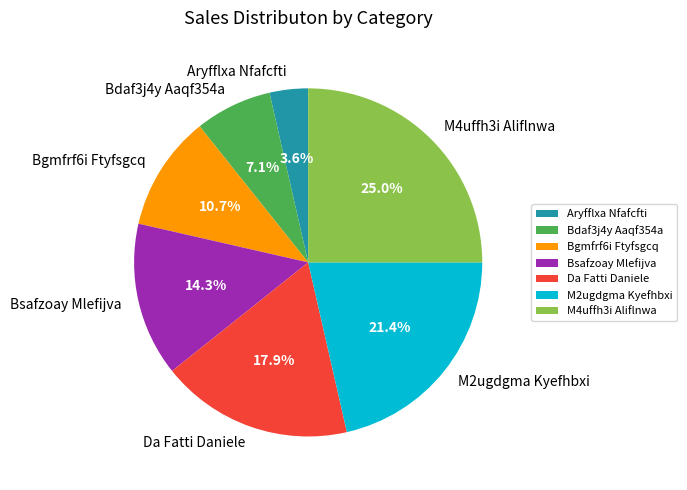

How many segments does this pie chart have?

7